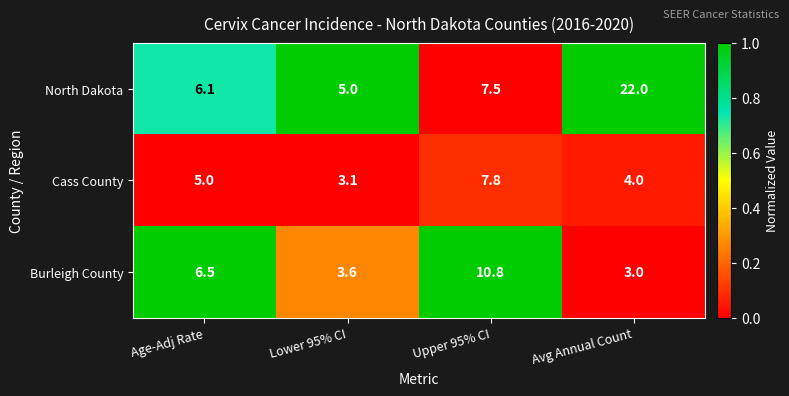

How many distinct data groups are displayed?

3